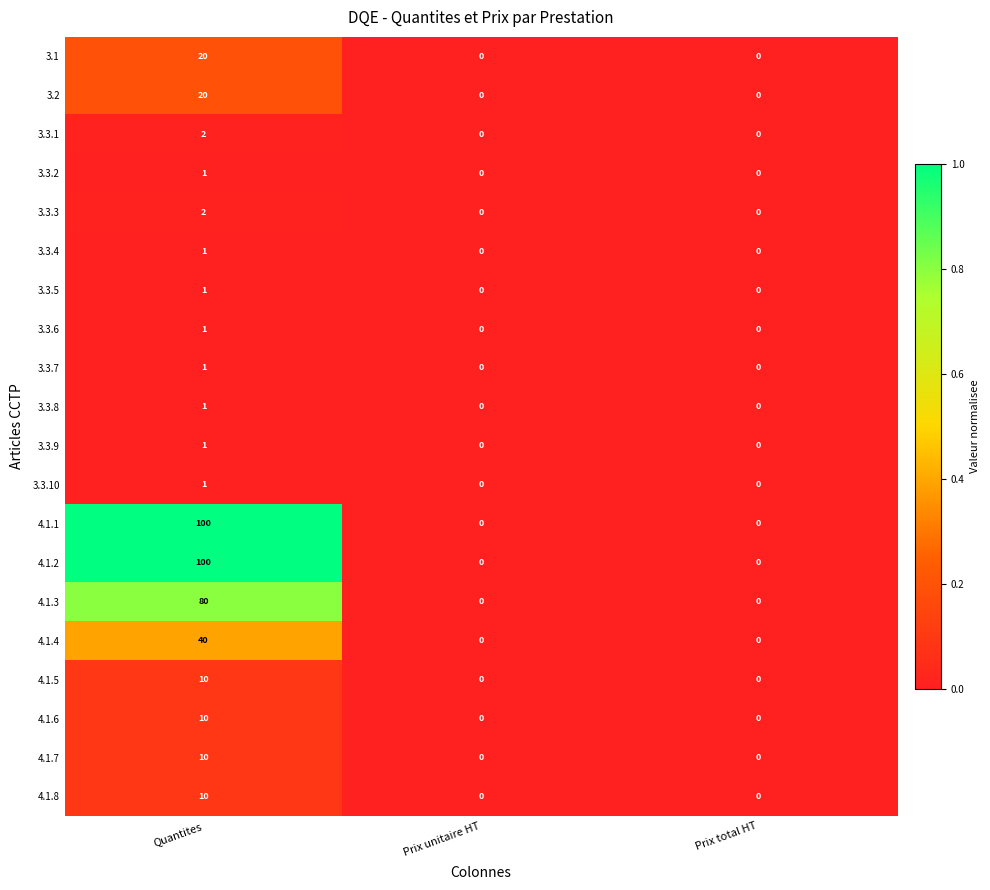

At which category is the sum across all series the highest?

Quantites